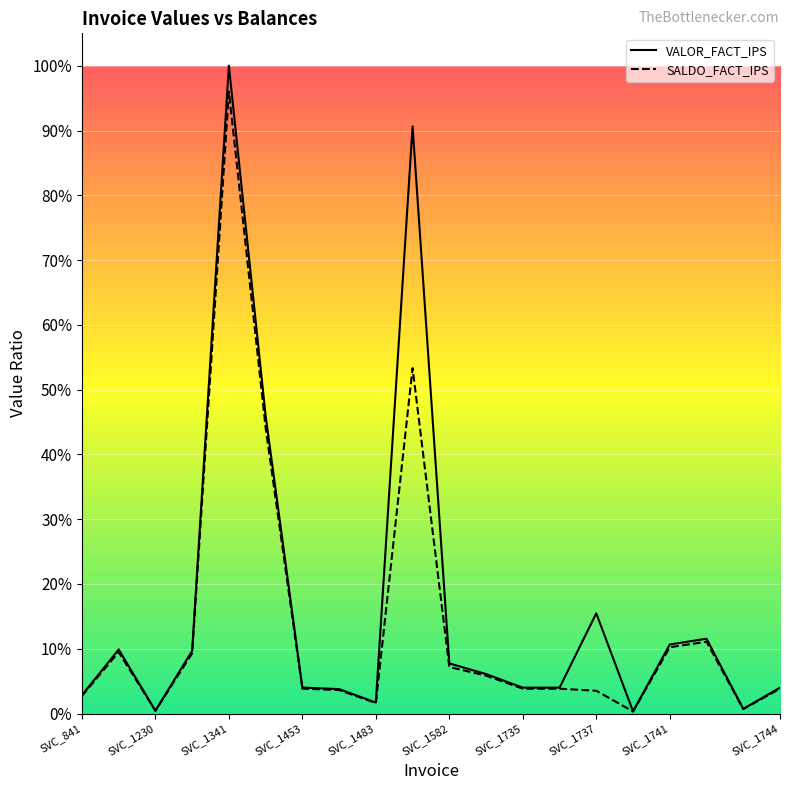

Which series has the widest spread of values?

VALOR_FACT_IPS